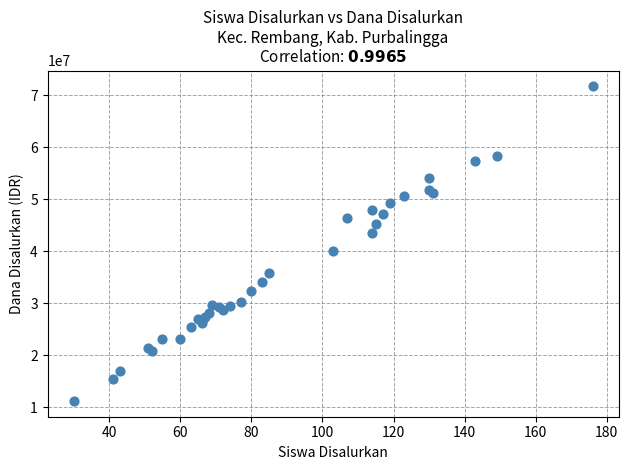

What Y value in the scatter plot is closest to 41512500?

40050000